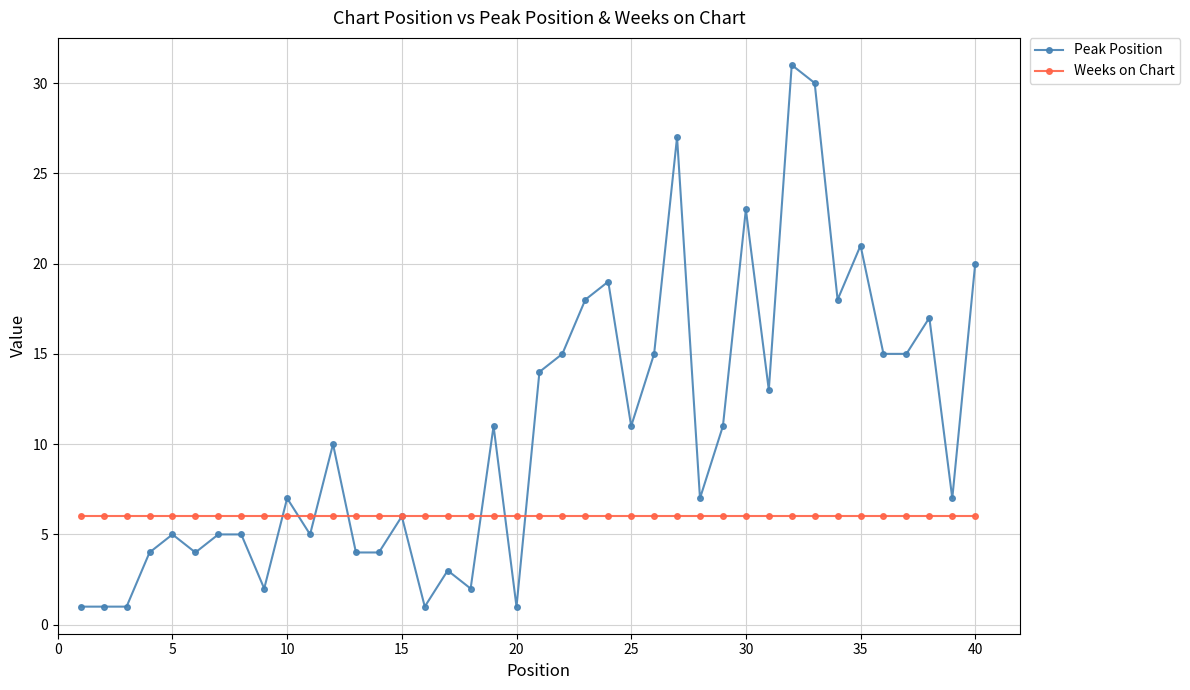

What is the minimum value for Weeks on Chart?

6